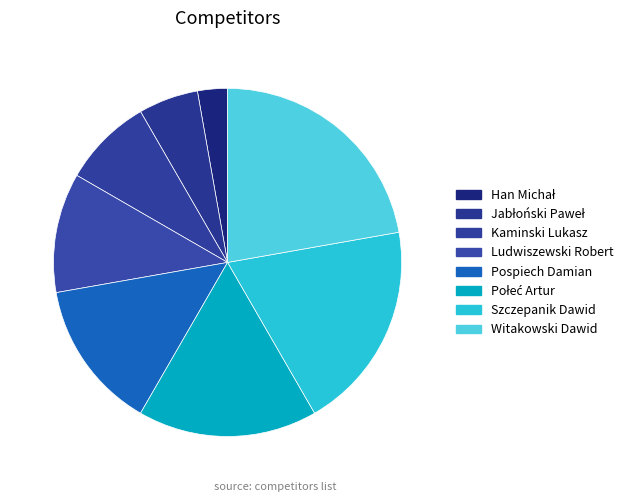

Is there a majority slice in this chart?

No